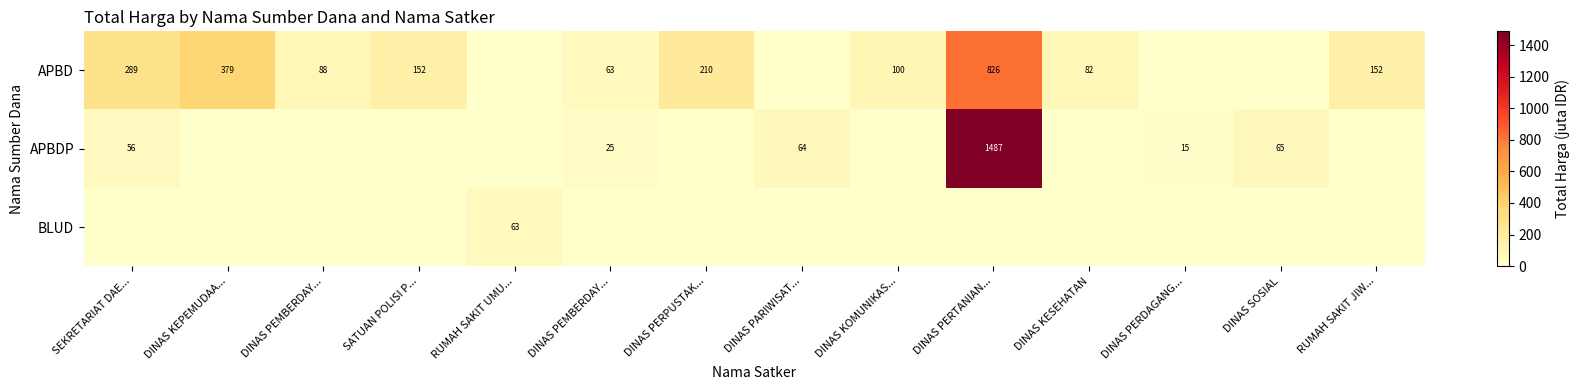

What is the greatest value displayed?

1486.8